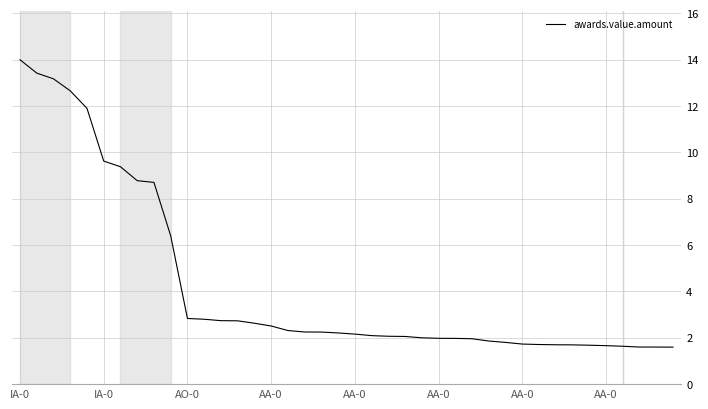

What is the maximum value shown in the chart?

14.0